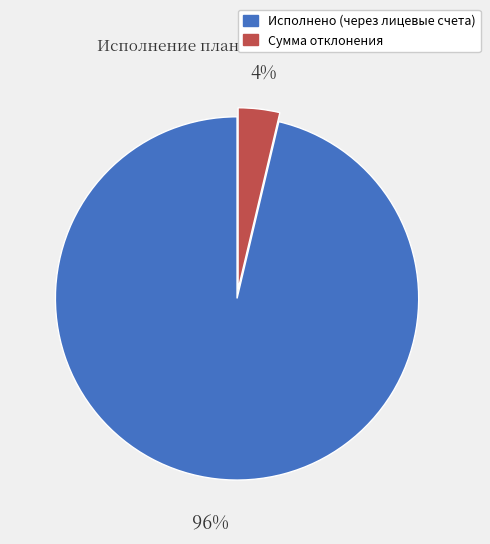

What percentage is the Сумма отклонения slice, to the nearest percent?

4%